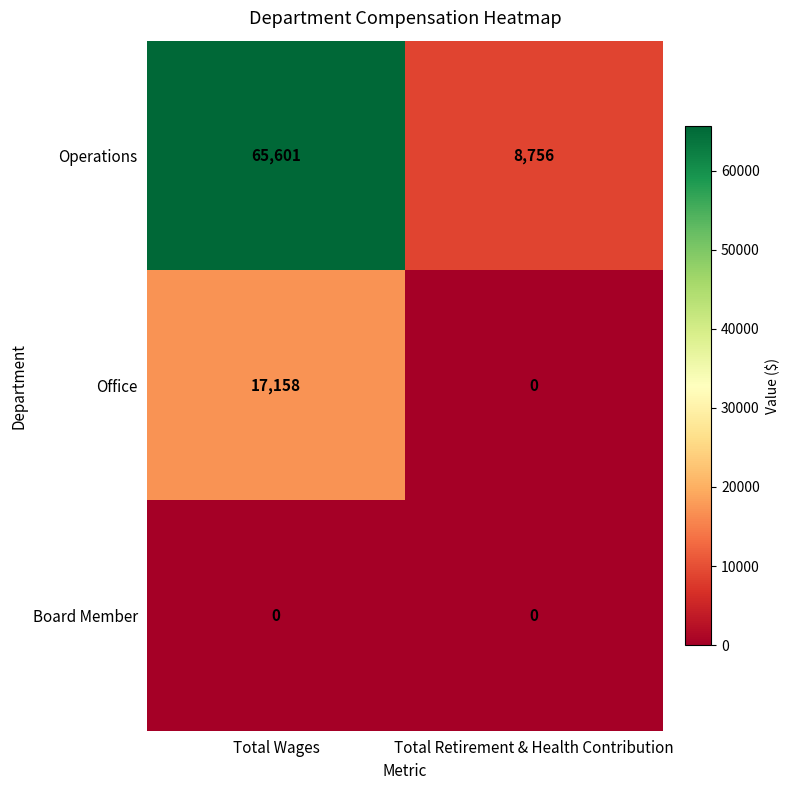

Reading left to right, extract all data points from this chart.

Operations: 65601	8756
Office: 17158	0
Board Member: 0	0